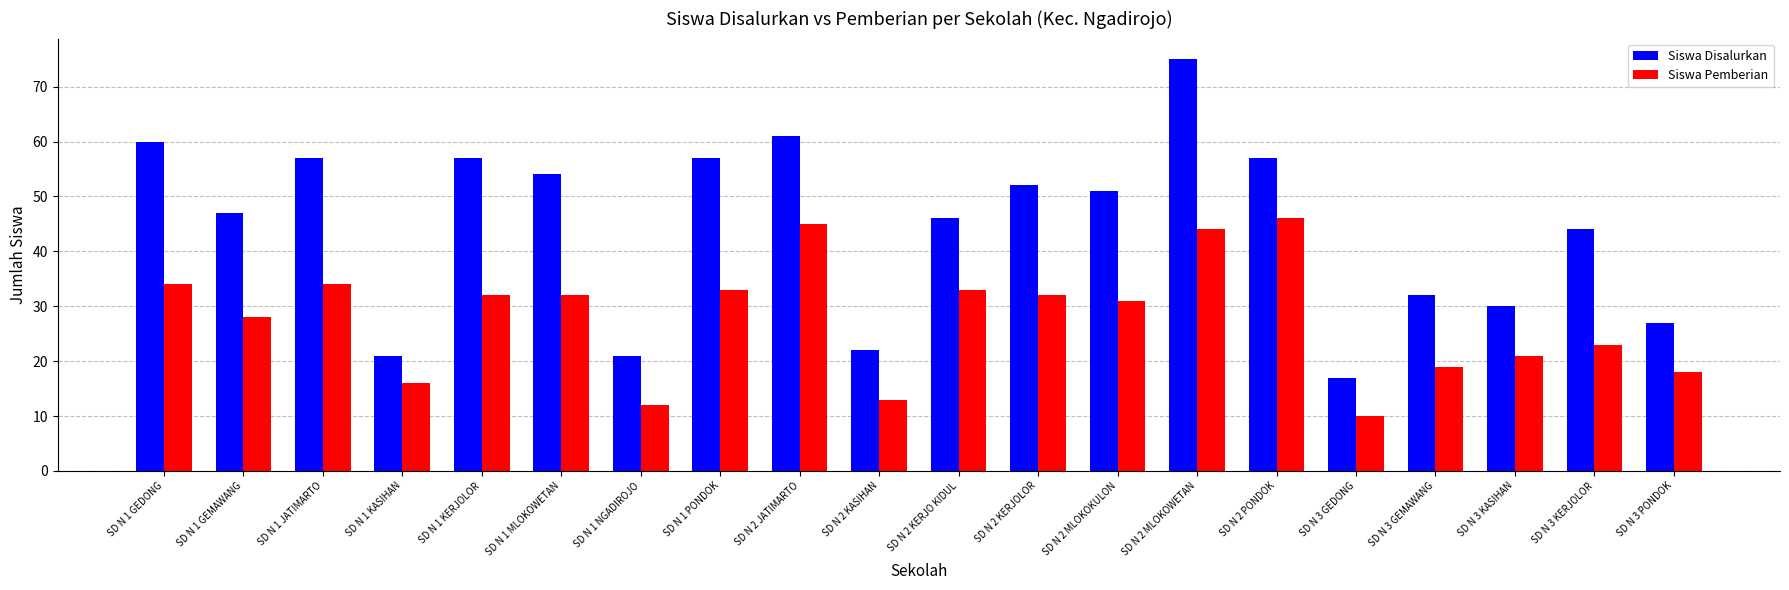

What value does the Siswa Disalurkan series have at SD N 3 GEDONG?

17